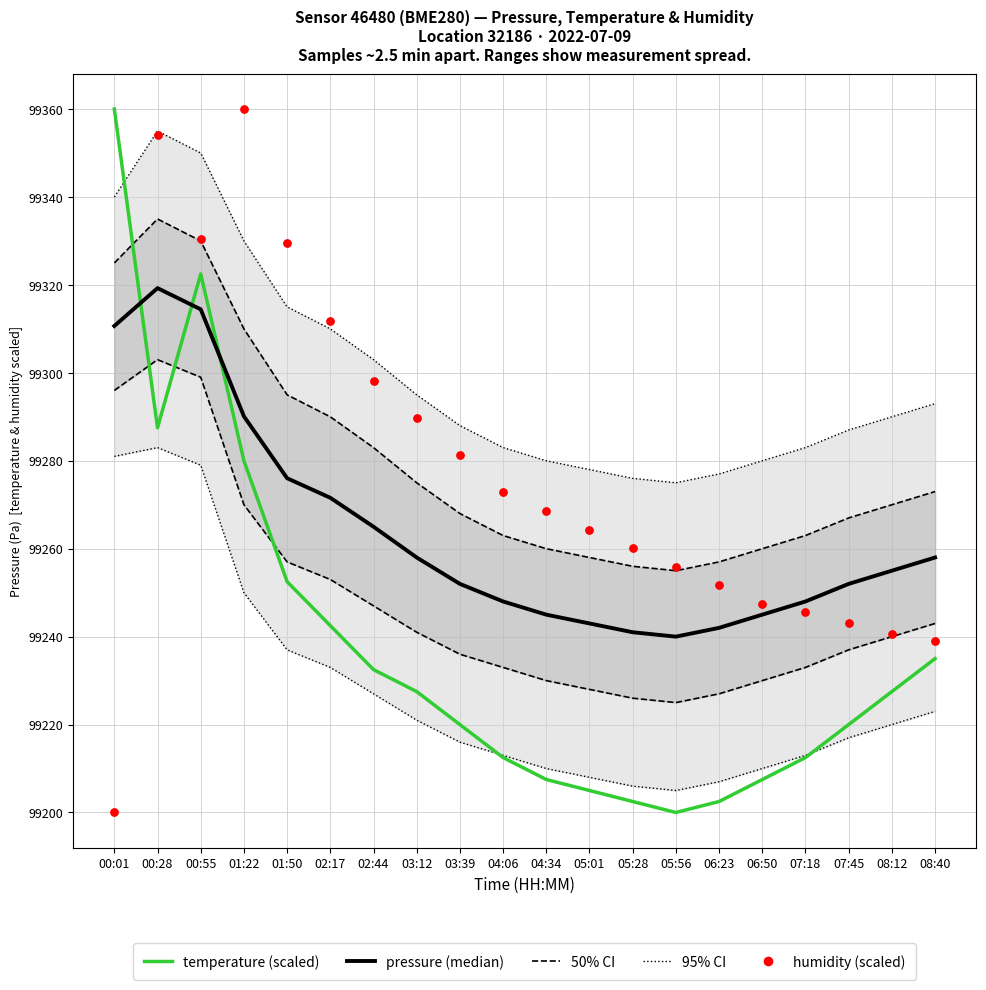

At how many categories does at least one series exceed 99264?

20